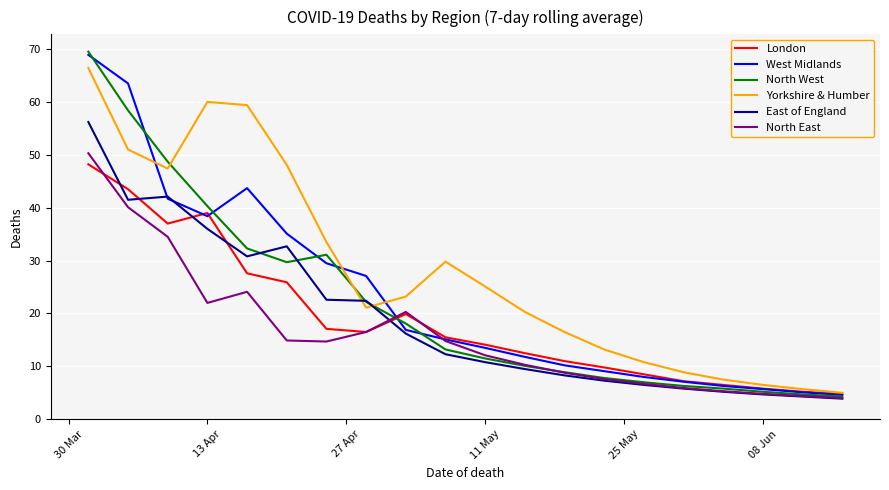

Does the chart have visible grid lines?

Yes